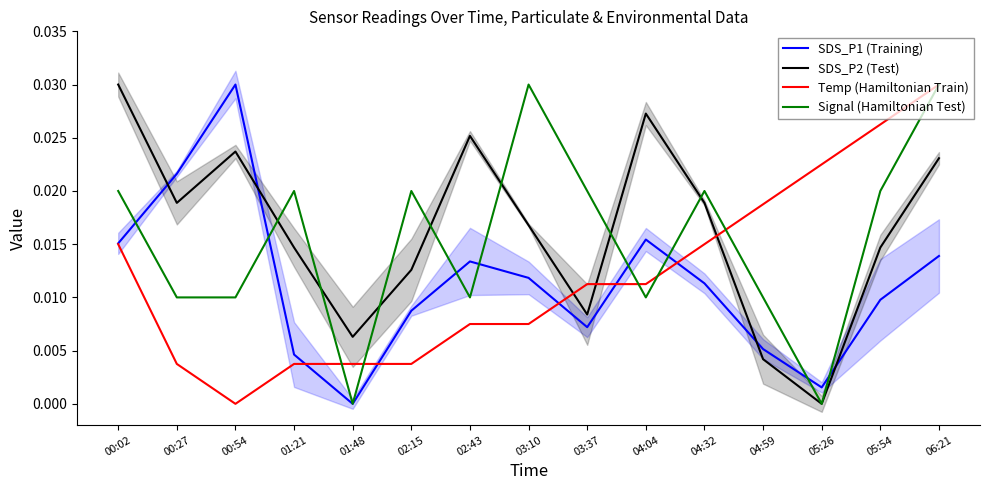

Where is the first local minimum for Signal (Hamiltonian Test)?

01:48